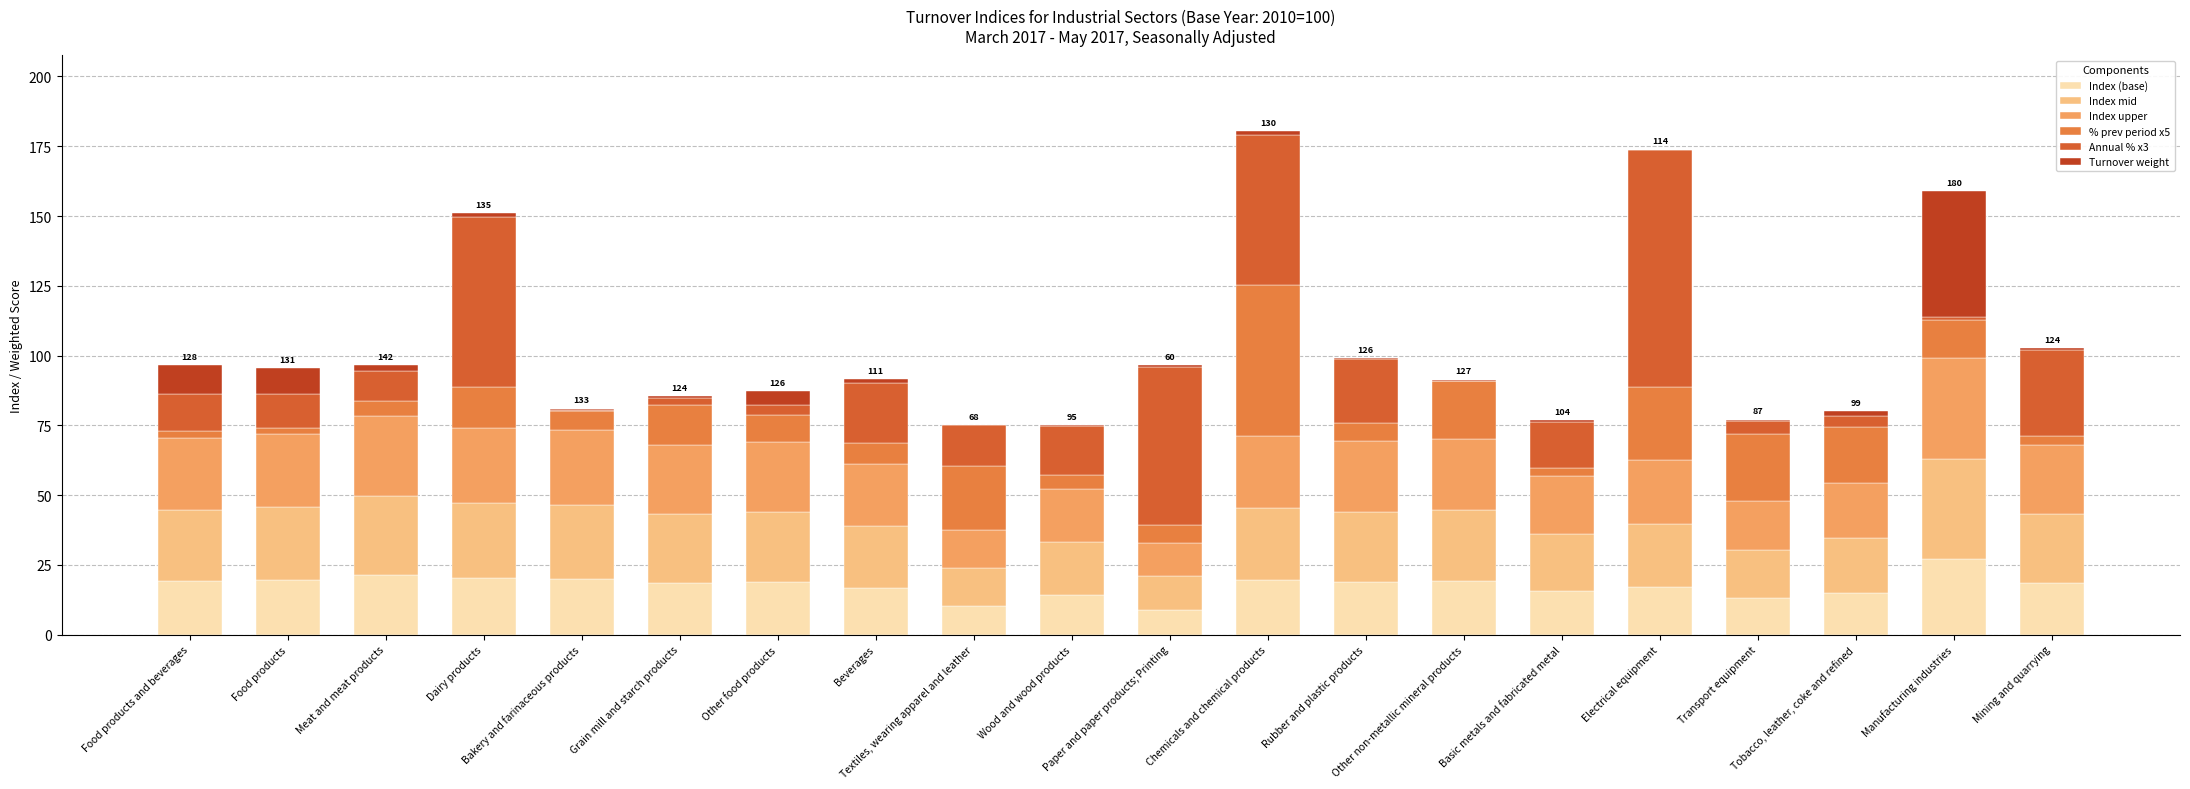

Are the bars horizontal?

No